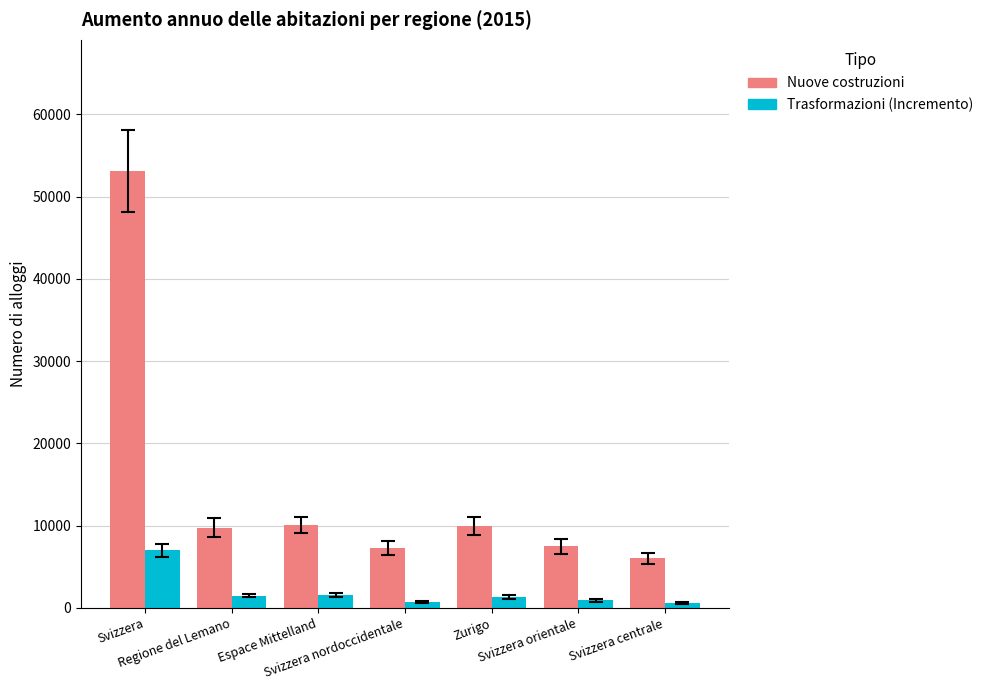

Is it true that Nuove costruzioni equals 6025 at Svizzera centrale?

True